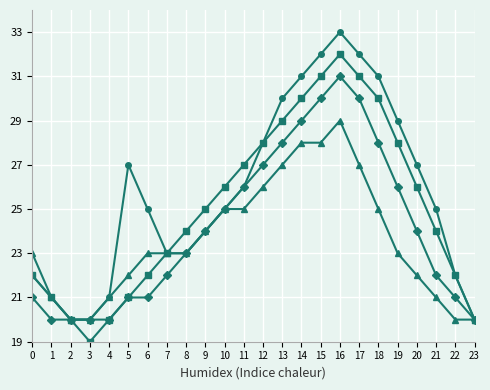

At which category is the sum across all series the highest?

16